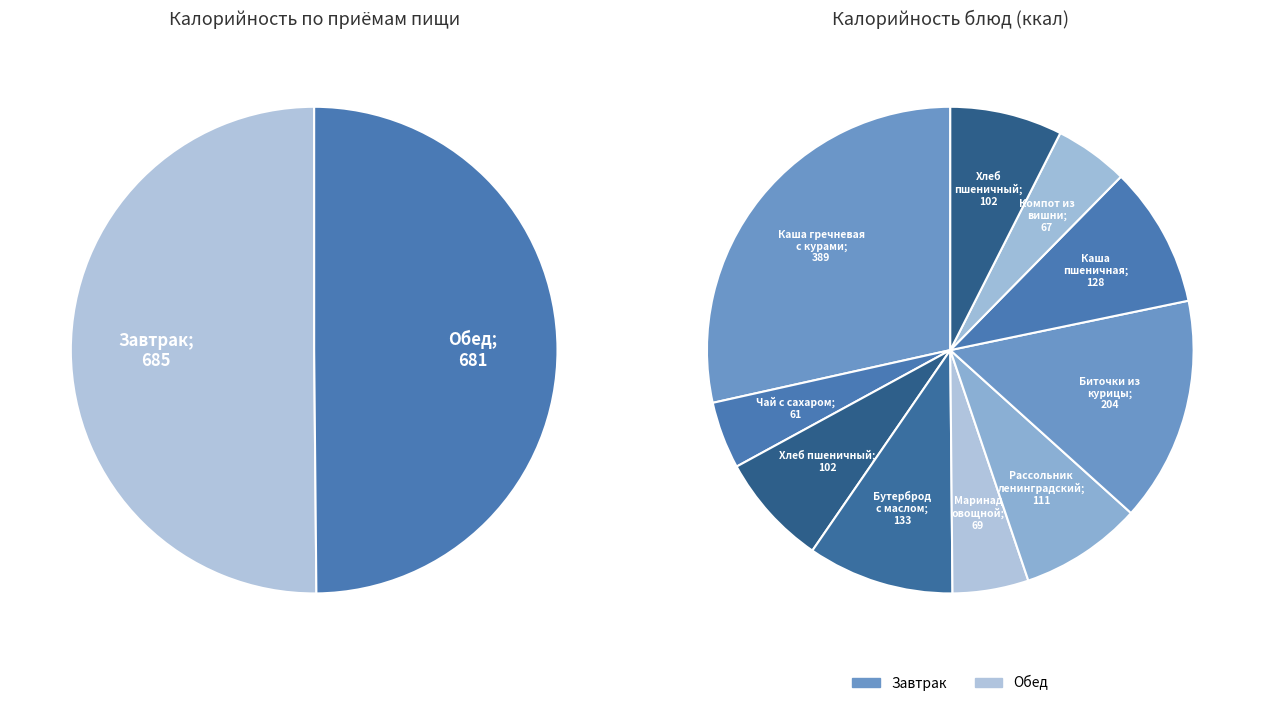

To the nearest percent, what is the difference between the Каша пшеничная and Чай с сахаром slice percentages?

5%